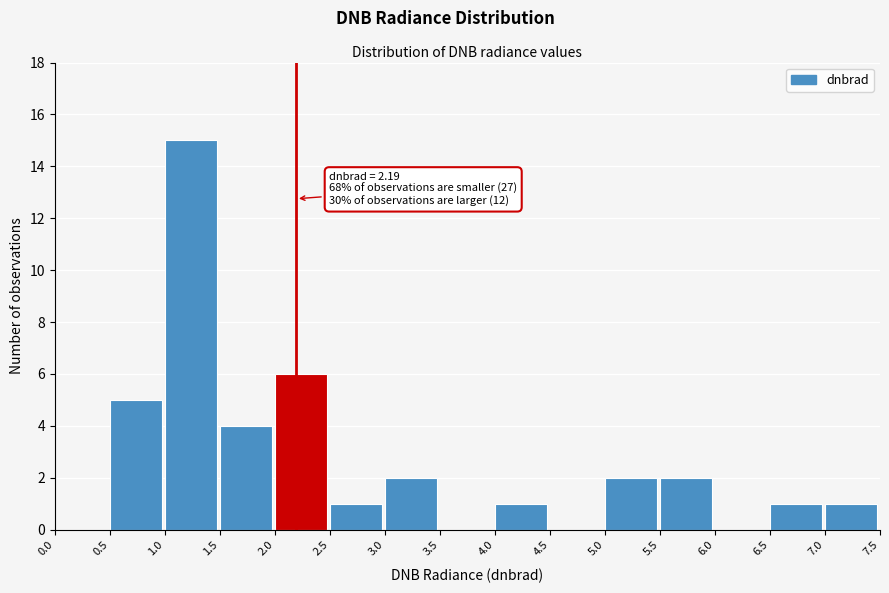

Over which range of the x-axis is the bar tallest?

1.0 to 1.5